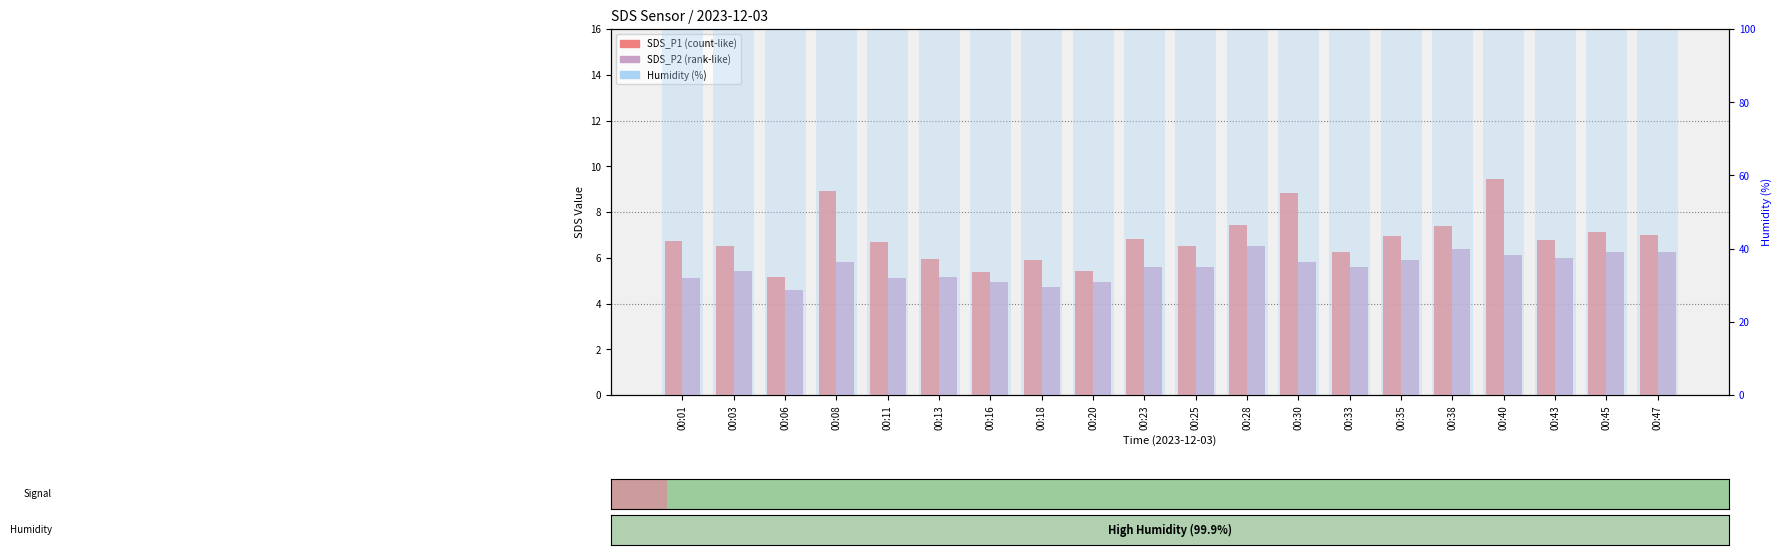

Is it true that SDS_P2 equals 1.7 at 00:33?

False